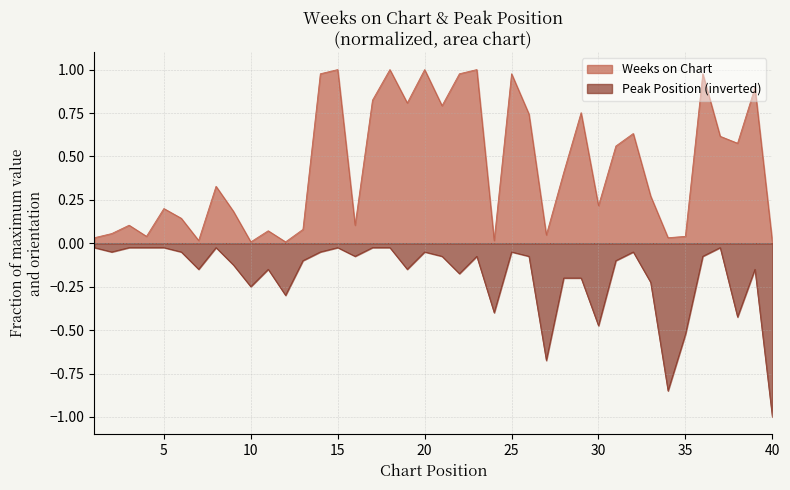

Reading left to right, what are all the values shown in this chart?

Weeks on Chart: 0.0	0.1	0.1	0.0	0.2	0.1	0.0	0.3	0.2	0.0	0.1	0.0	0.1	1.0	1.0	0.1	0.8	1.0	0.8	1.0	0.8	1.0	1.0	0.0	1.0	0.7	0.0	0.4	0.8	0.2	0.6	0.6	0.3	0.0	0.0	1.0	0.6	0.6	0.9	0.0
Peak Position: -0.0	-0.1	-0.0	-0.0	-0.0	-0.1	-0.1	-0.0	-0.1	-0.2	-0.1	-0.3	-0.1	-0.1	-0.0	-0.1	-0.0	-0.0	-0.1	-0.1	-0.1	-0.2	-0.1	-0.4	-0.1	-0.1	-0.7	-0.2	-0.2	-0.5	-0.1	-0.1	-0.2	-0.8	-0.5	-0.1	-0.0	-0.4	-0.1	-1.0